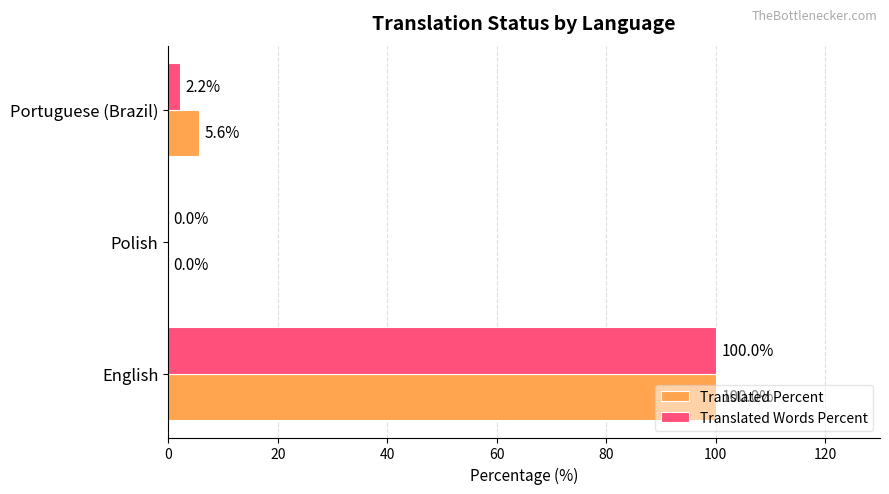

Between English and Portuguese (Brazil), which series saw the biggest shift?

Translated Words Percent